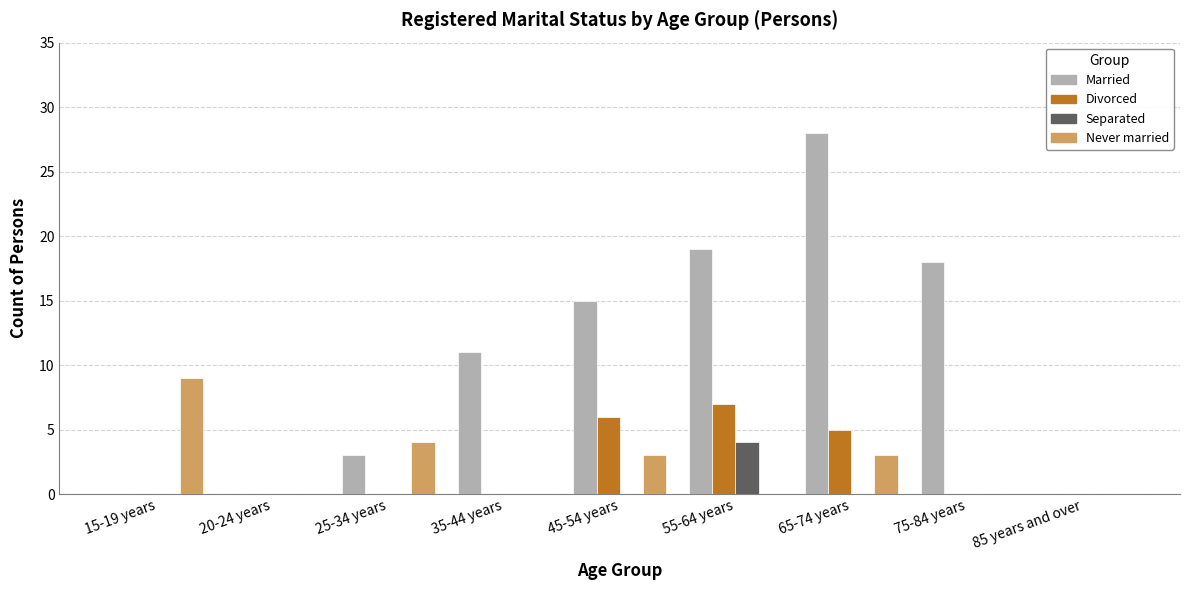

Which label corresponds to the largest value in the chart?

65-74 years